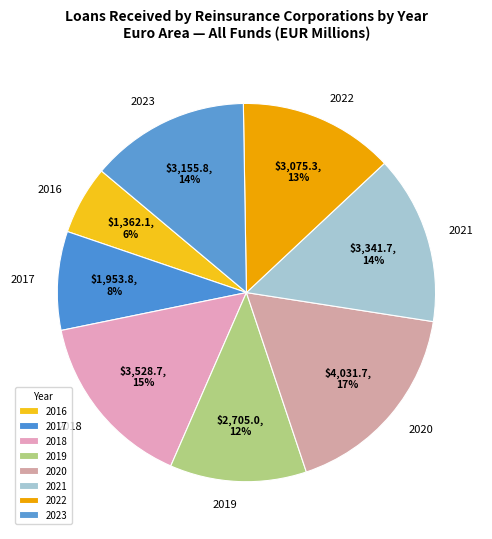

Which category has the smallest portion of the pie?

2016